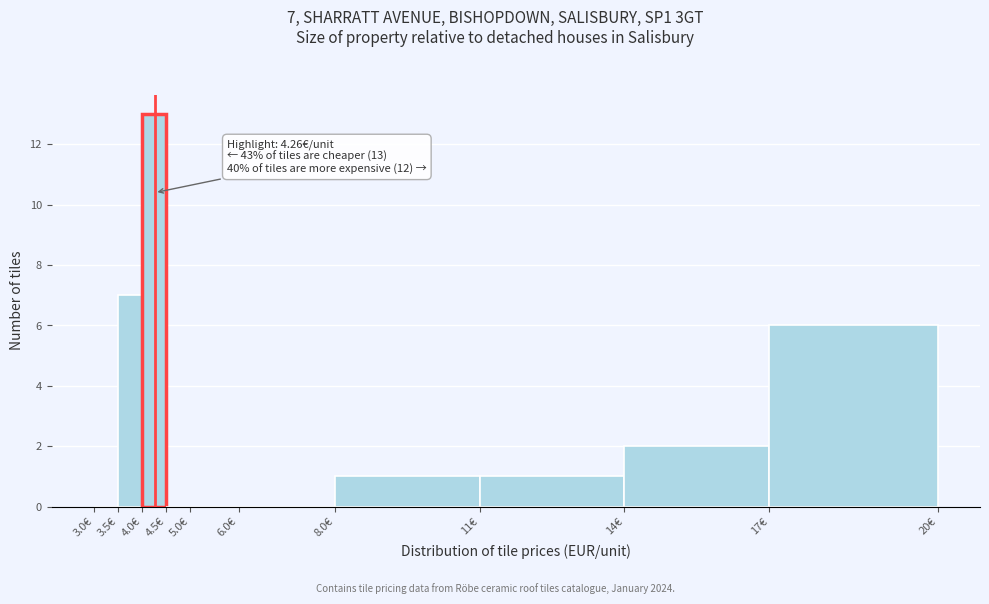

Reading left to right, what are all the values shown in this chart?

3.0€=0	3.5€=7	4.0€=13	4.5€=0	5.0€=0	6.0€=0	8.0€=1	11€=1	14€=2	17€=6